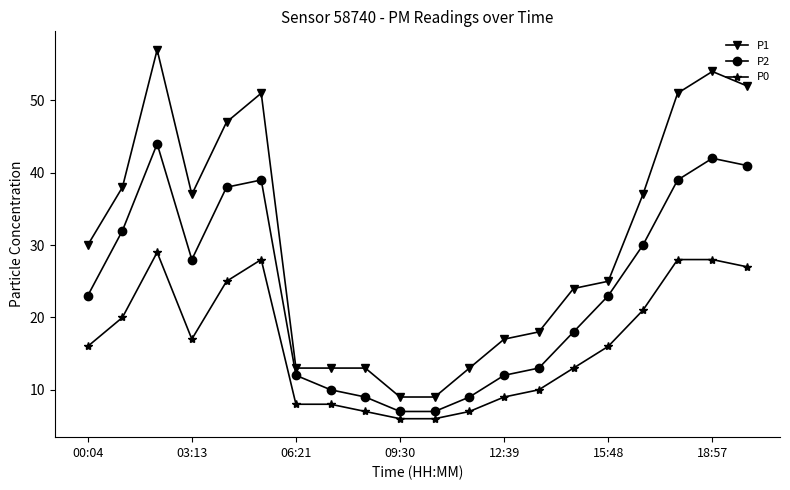

What is the average value of the P0 series?

16